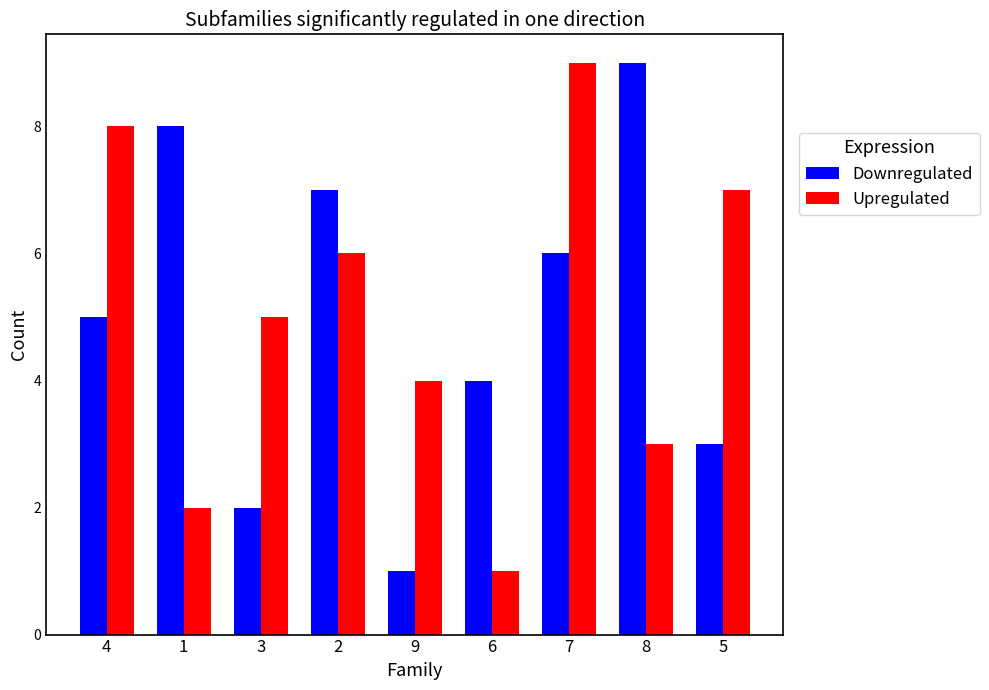

Reading left to right, list all the values displayed in this chart.

Downregulated: 4=5	1=8	3=2	2=7	9=1	6=4	7=6	8=9	5=3
Upregulated: 4=8	1=2	3=5	2=6	9=4	6=1	7=9	8=3	5=7